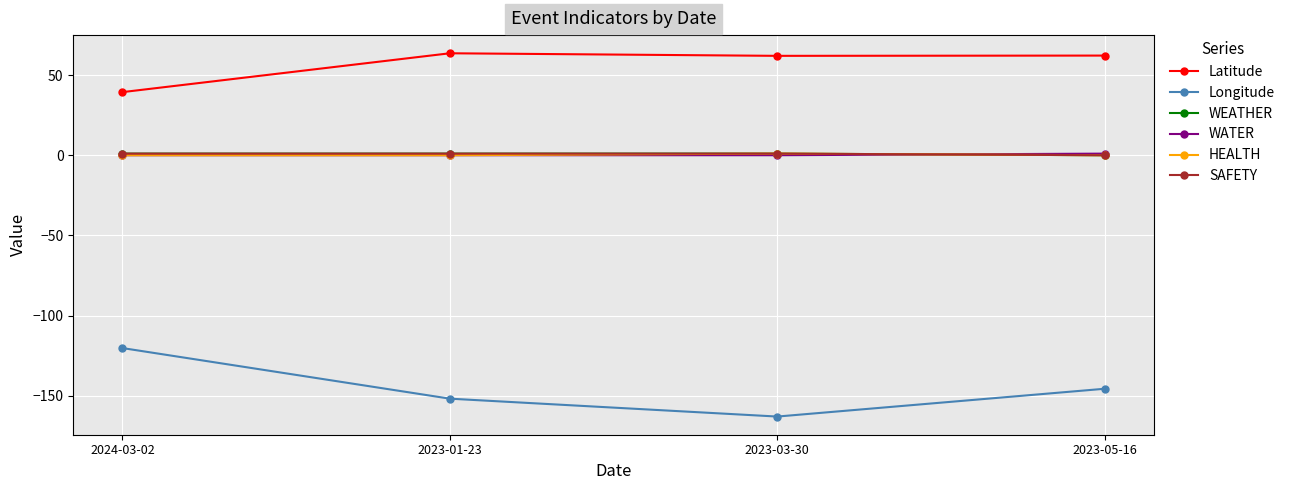

What is the sum of the Latitude values at 2023-03-30 and 2023-05-16?

124.0